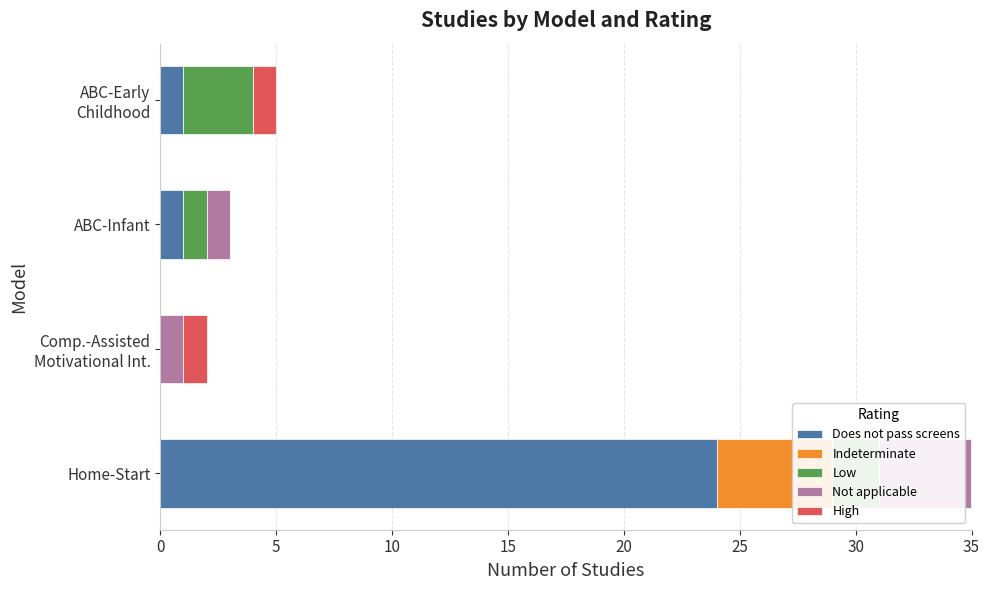

The value of Does not pass screens at Home-Start is 24. True or false?

True